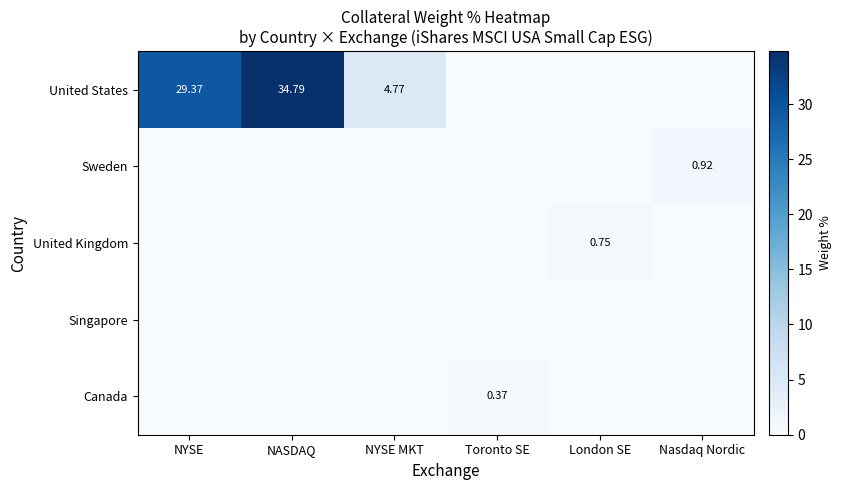

At which category does the chart reach its minimum across all series?

Toronto SE